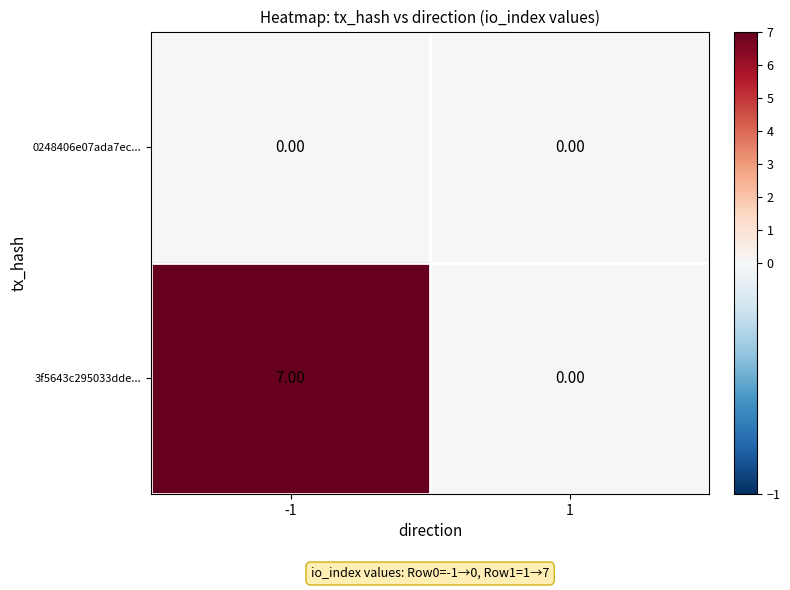

Rank the series by their average value, from lowest to highest.

0248406e07ada7ec..., 3f5643c295033dde...